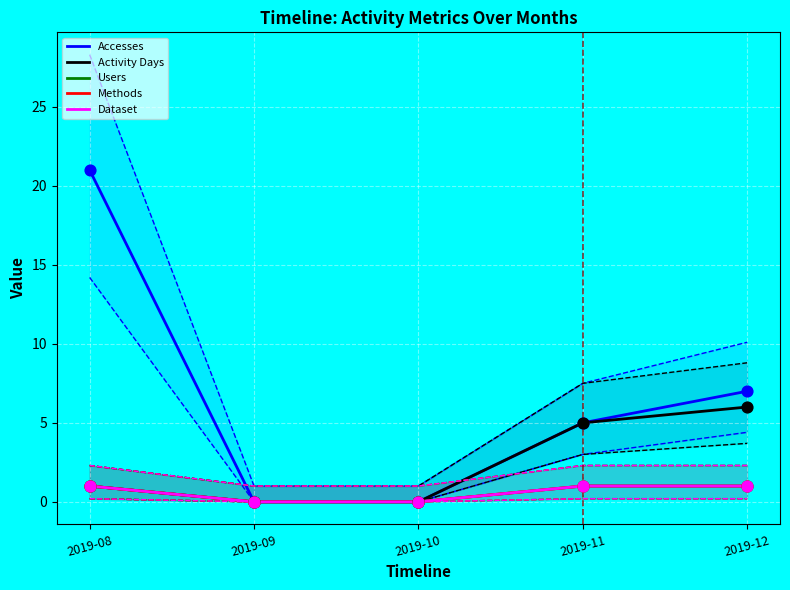

Which series reaches the minimum Y coordinate?

Accesses